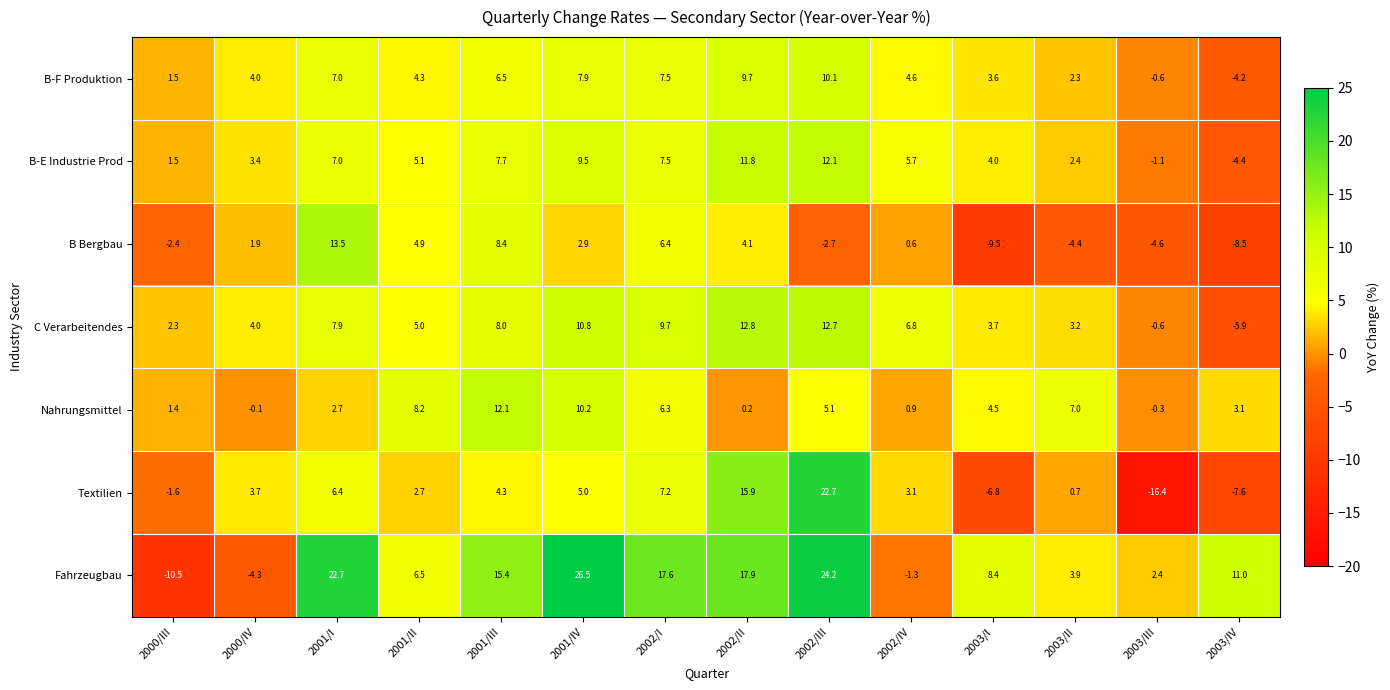

At which label is B-F Produktion closest to 2?

2003/II